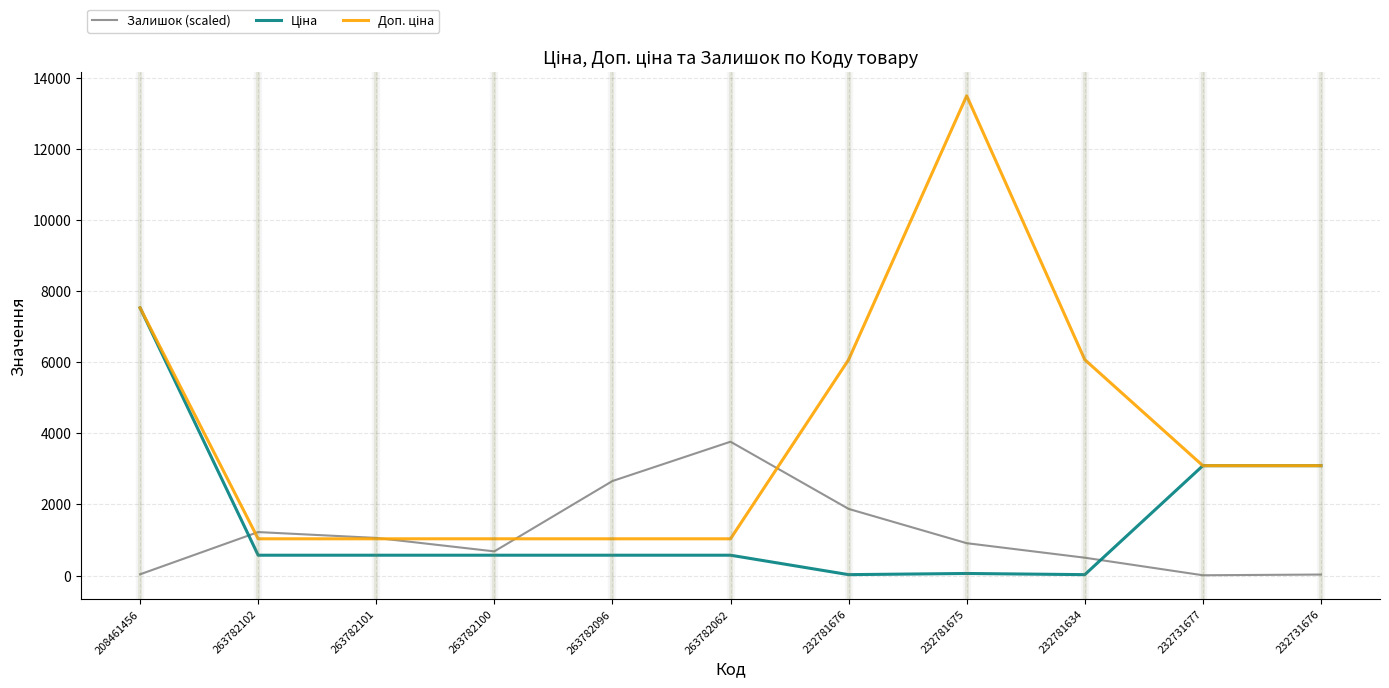

What is the maximum value for Залишок (scaled)?

3765.4